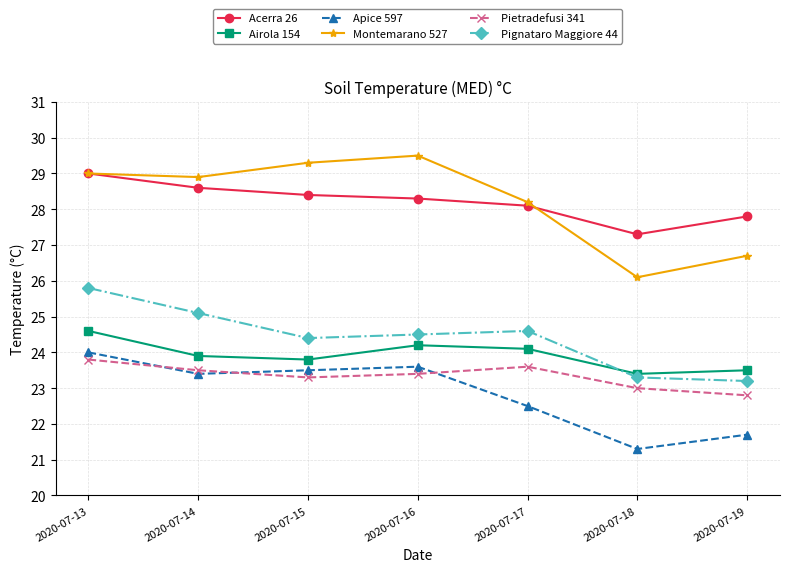

Reading left to right, what are all the values shown in this chart?

Acerra 26: 29.0	28.6	28.4	28.3	28.1	27.3	27.8
Airola 154: 24.6	23.9	23.8	24.2	24.1	23.4	23.5
Apice 597: 24.0	23.4	23.5	23.6	22.5	21.3	21.7
Montemarano 527: 29.0	28.9	29.3	29.5	28.2	26.1	26.7
Pietradefusi 341: 23.8	23.5	23.3	23.4	23.6	23.0	22.8
Pignataro Maggiore 44: 25.8	25.1	24.4	24.5	24.6	23.3	23.2